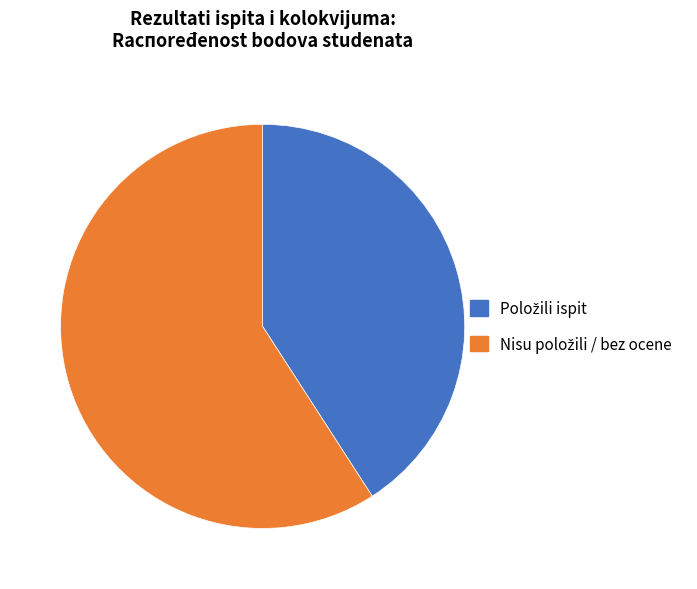

Does any single category account for the majority?

Yes